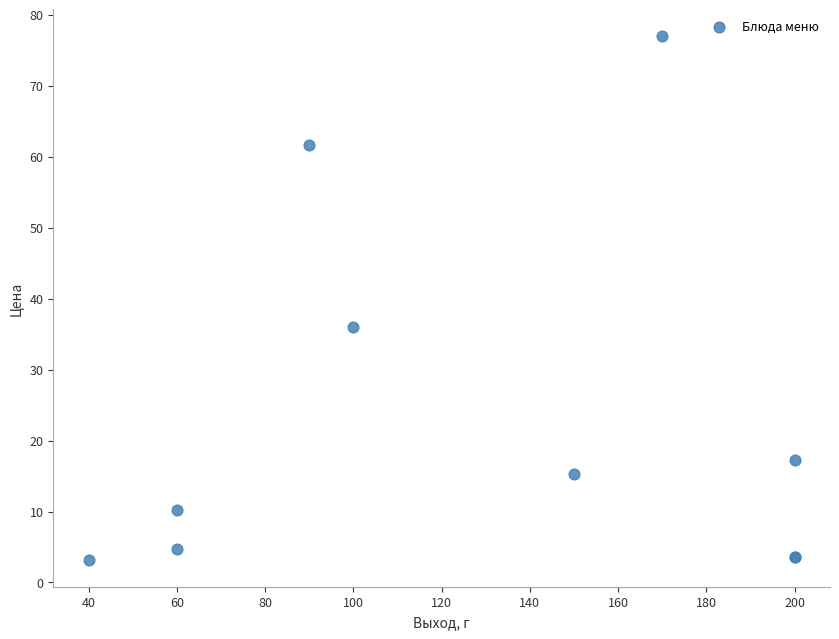

What Y value in the scatter plot is closest to 40?

36.0